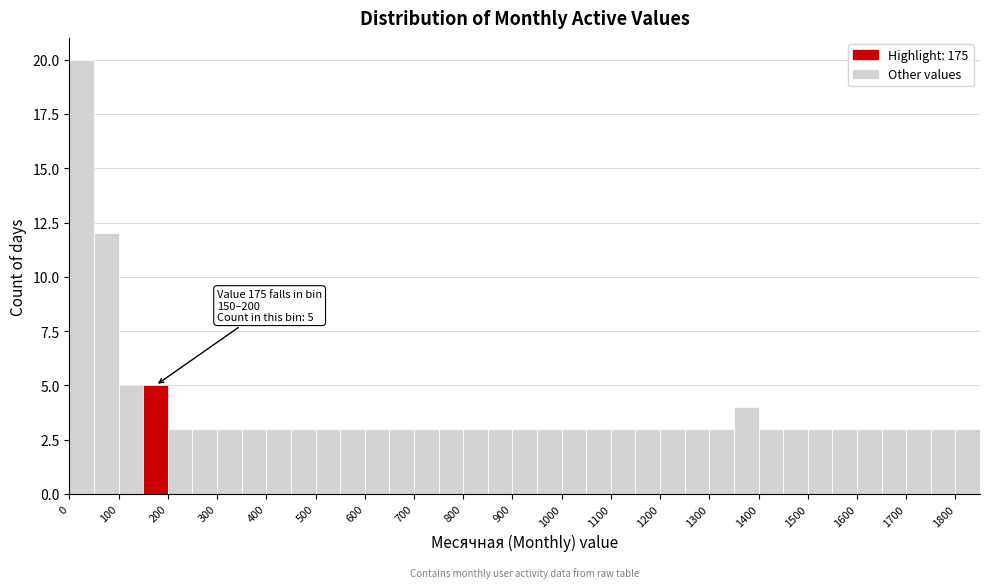

Which range on the x-axis has the tallest bar?

0 to 50